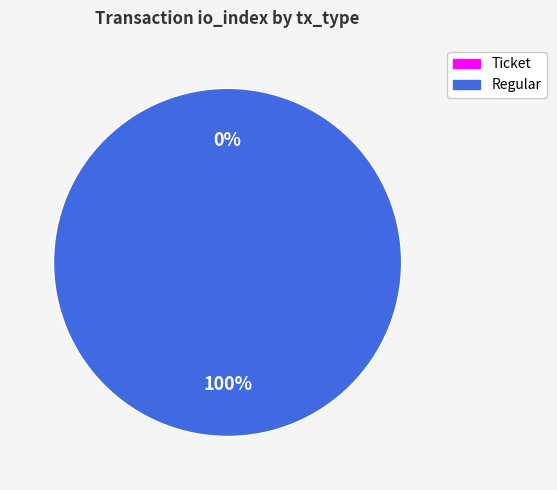

Which slice is the largest?

Regular